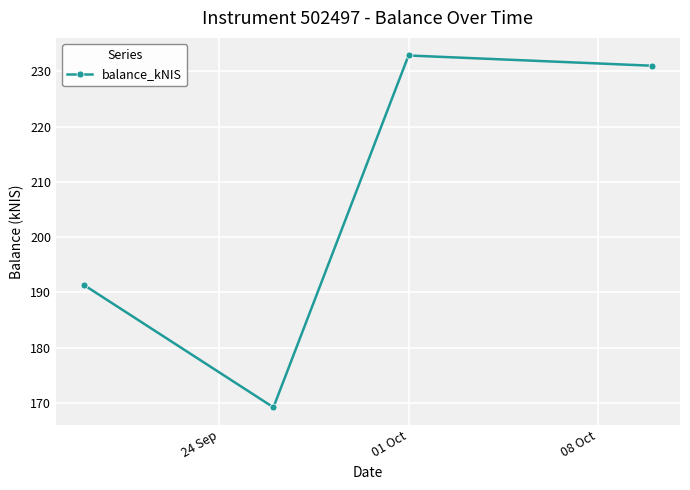

What is the value of the 3rd point from the left?

232.9